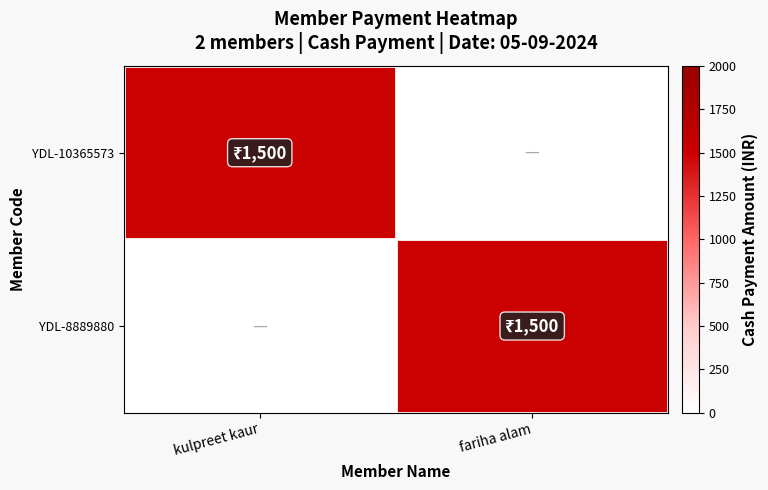

Reading right to left, extract all data points from this chart.

YDL-10365573: fariha alam=0	kulpreet kaur=1500
YDL-8889880: fariha alam=1500	kulpreet kaur=0